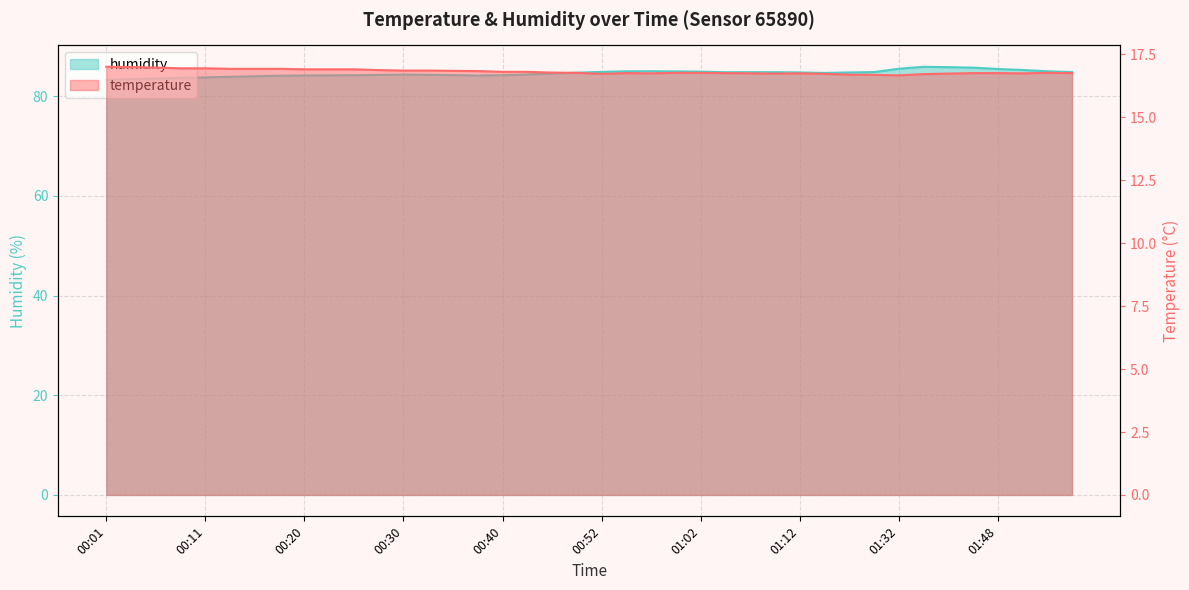

Rank the categories by humidity value from highest to lowest.

01:40, 01:43, 01:46, 01:32, 01:48, 01:51, 00:57, 00:55, 01:54, 01:00, 01:02, 00:52, 01:24, 01:56, 01:07, 01:10, 01:05, 01:12, 01:21, 00:50, 01:15, 00:47, 00:42, 00:30, 00:32, 00:28, 00:35, 00:25, 00:40, 00:23, 00:20, 00:37, 00:18, 00:15, 00:13, 00:11, 00:08, 00:05, 00:03, 00:01